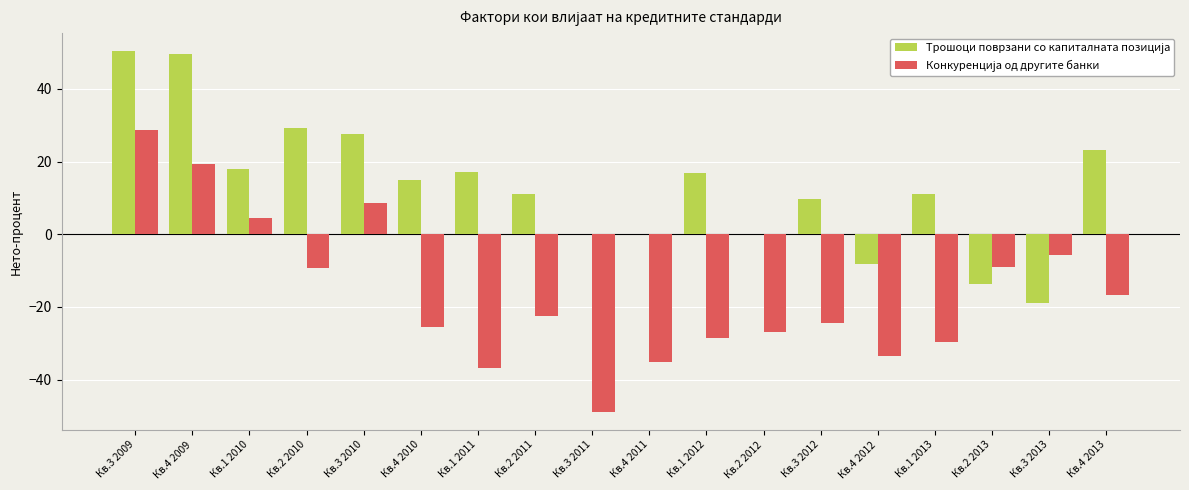

Count the number of categories in the chart.

18